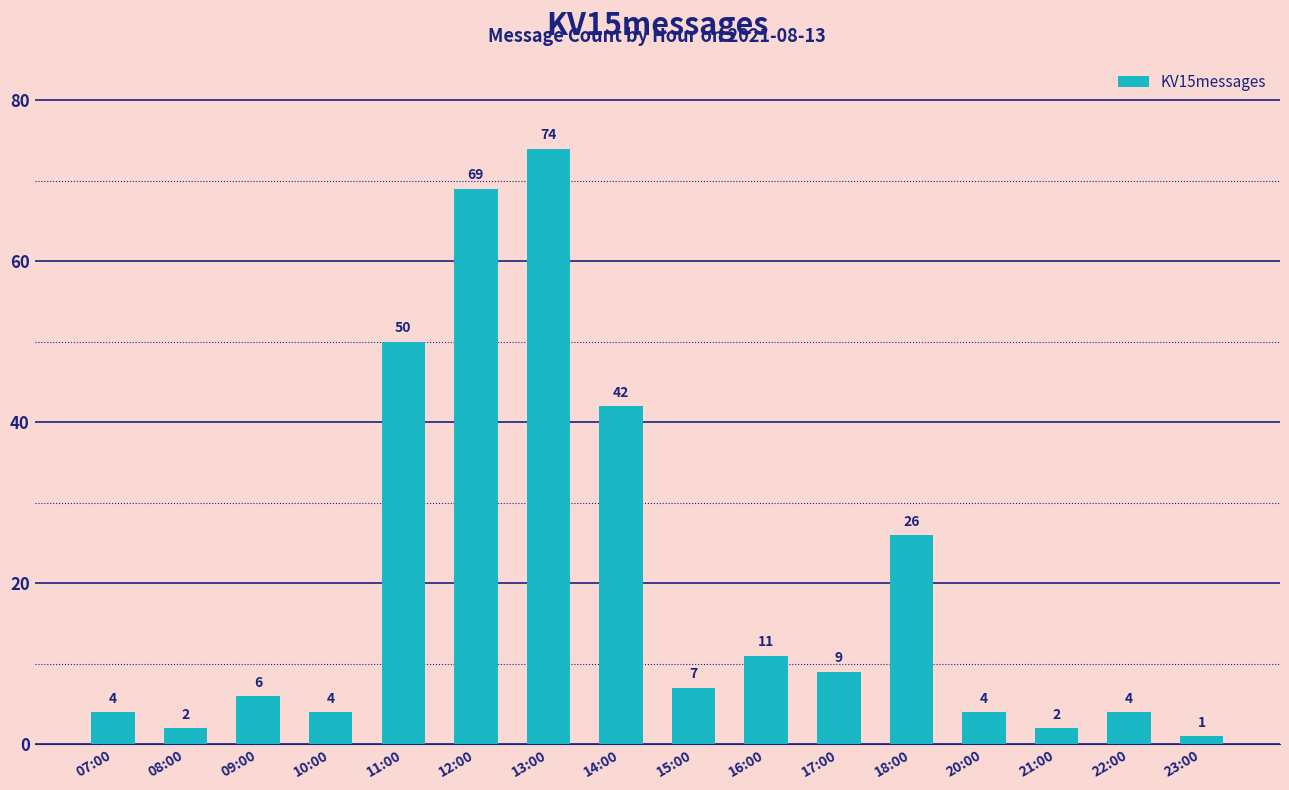

How many bars are there in total?

16